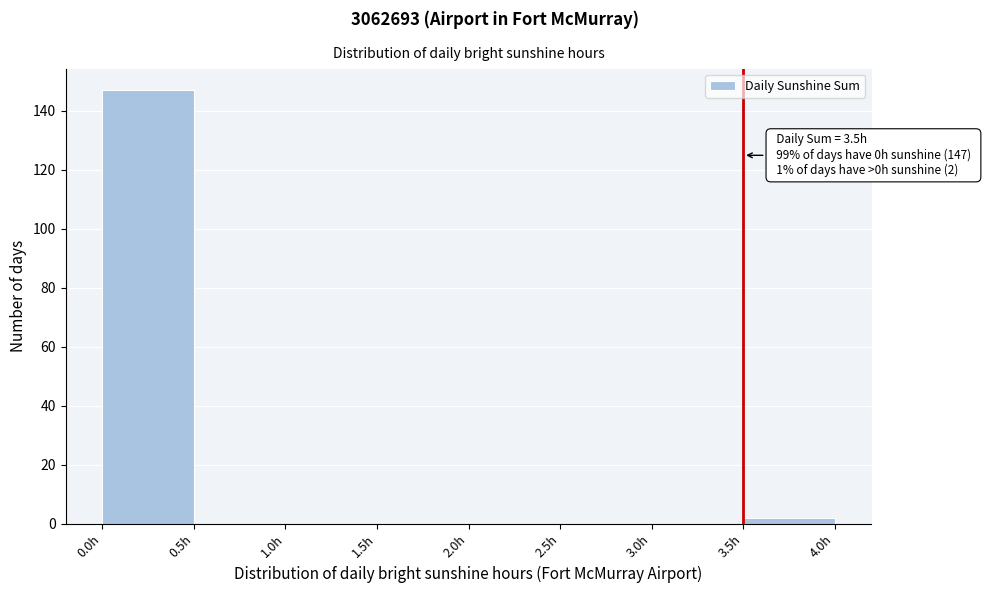

Over which range of the x-axis is the bar tallest?

0.0 to 0.5